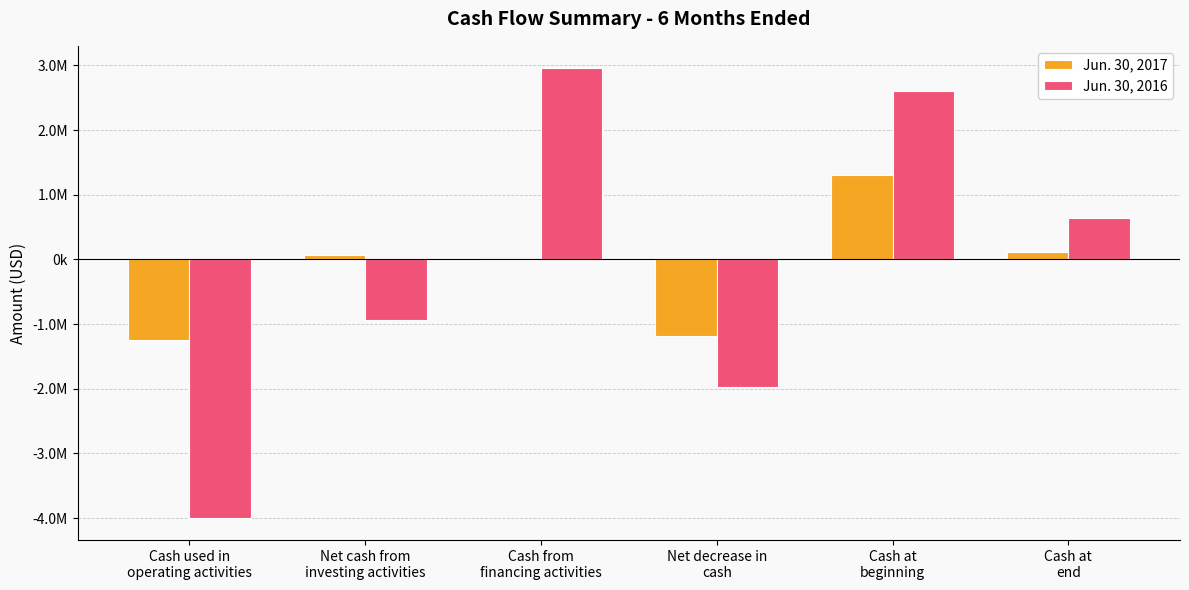

What are all the series names shown in the legend?

Jun. 30, 2017, Jun. 30, 2016